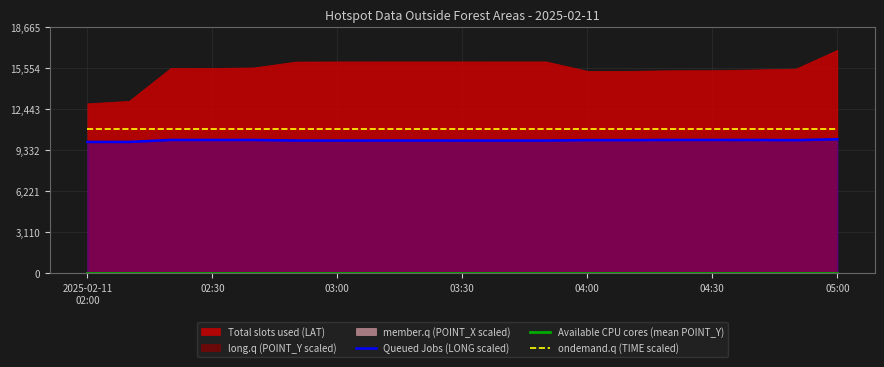

The value of ondemand.q (TIME scaled) at 05:00 is 10950.0. True or false?

True